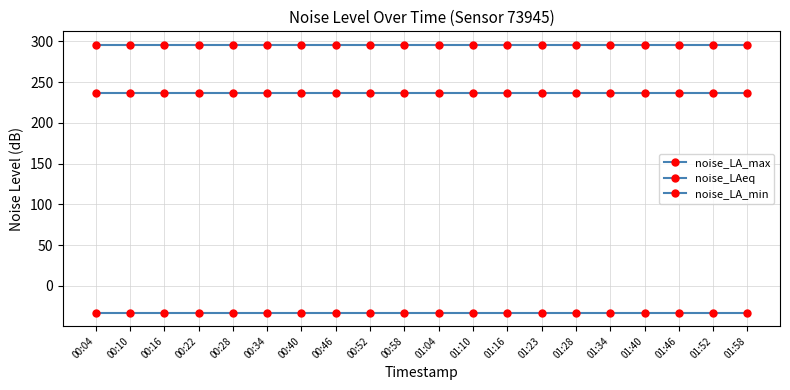

Between 00:10 and 00:34, which is larger?

00:10